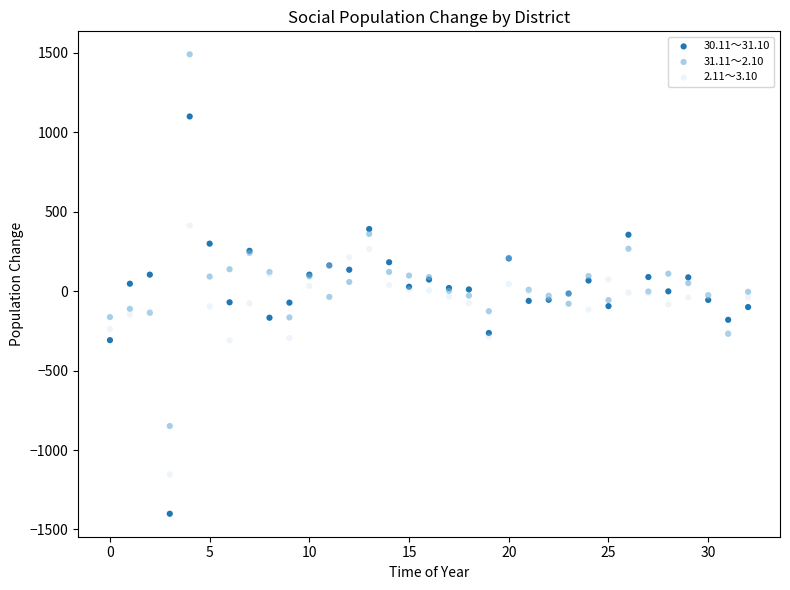

What are all the series names shown in the legend?

30.11～31.10, 31.11～2.10, 2.11～3.10